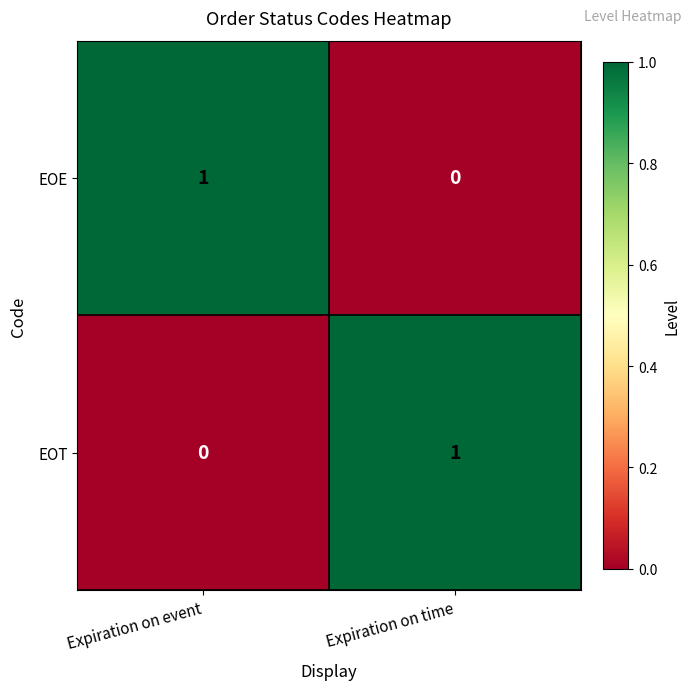

Reading left to right, transcribe all the data shown in this chart.

EOE: Expiration on event=1	Expiration on time=0
EOT: Expiration on event=0	Expiration on time=1